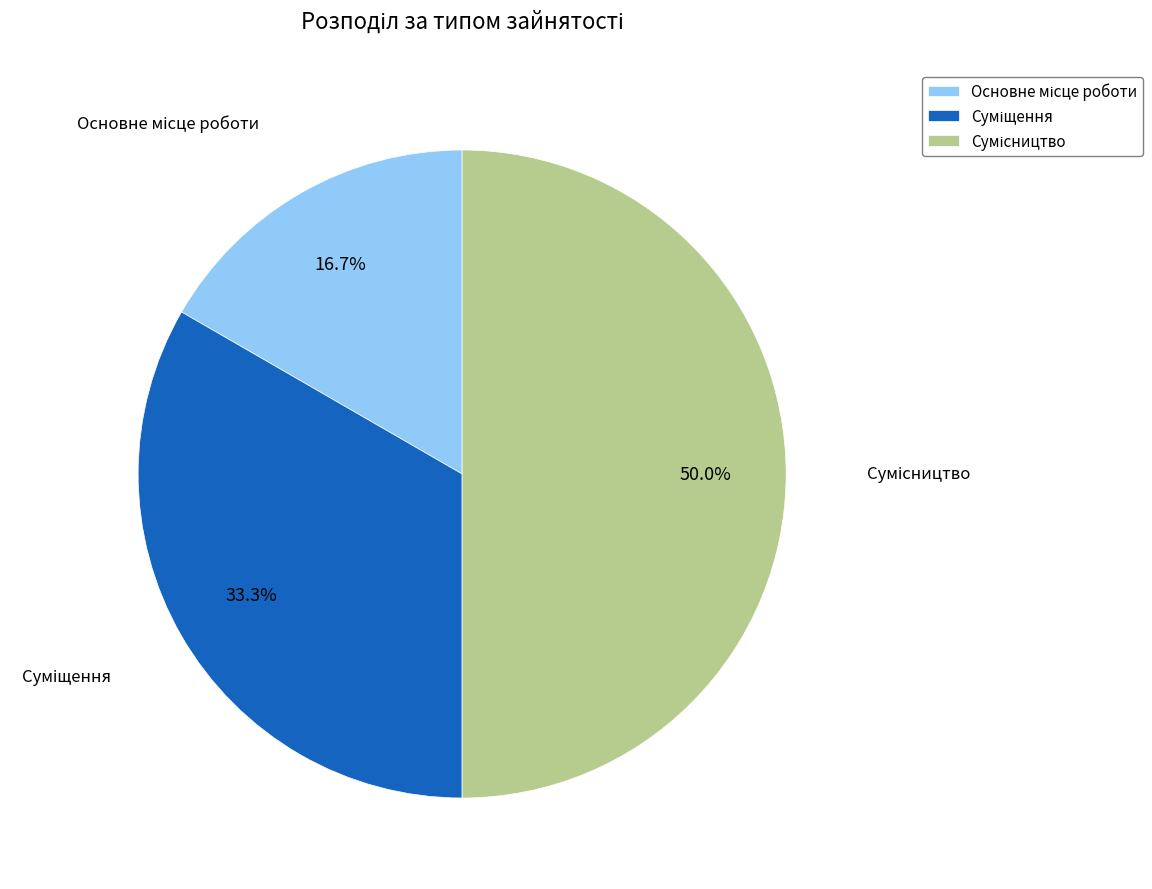

Count the number of slices in the pie.

3